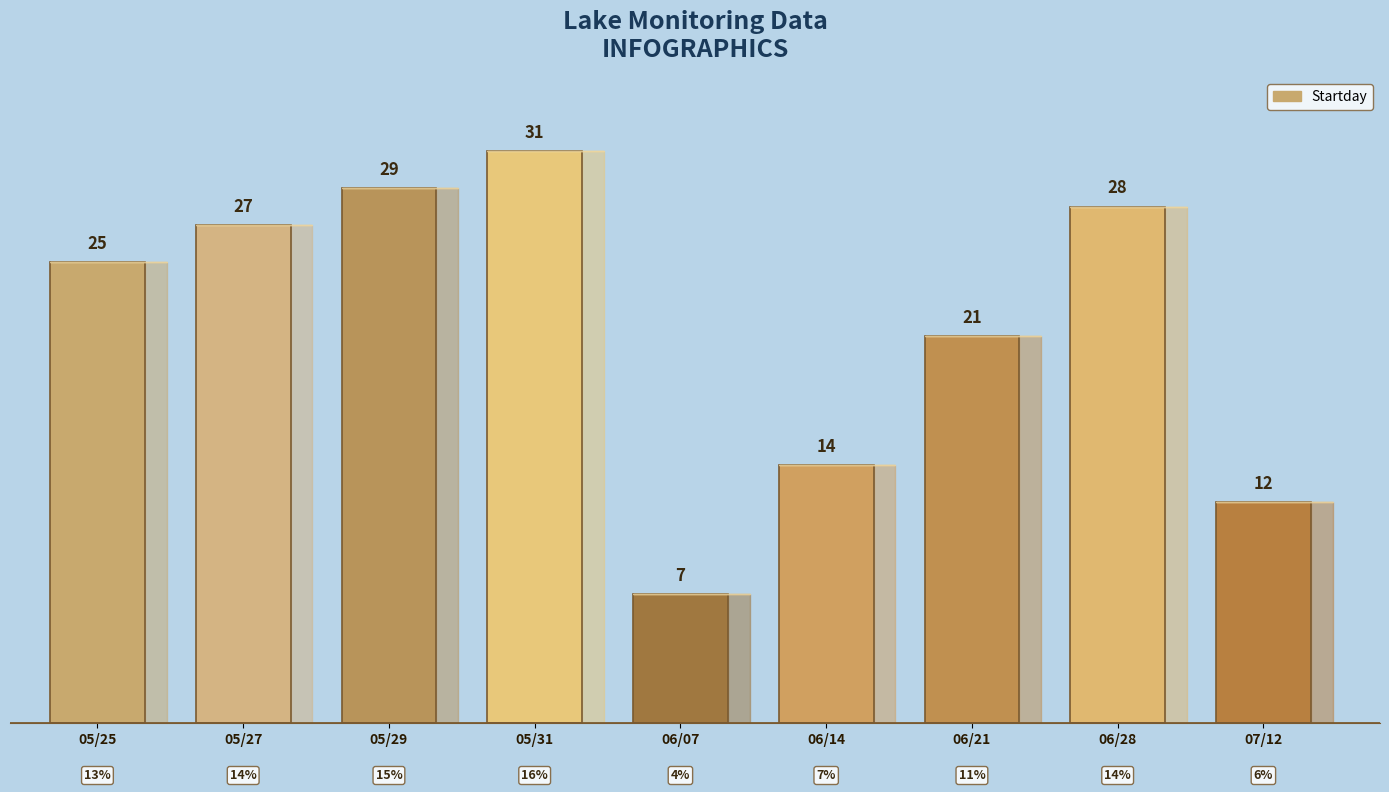

True or false: the data shows 18 at 06/14.

False